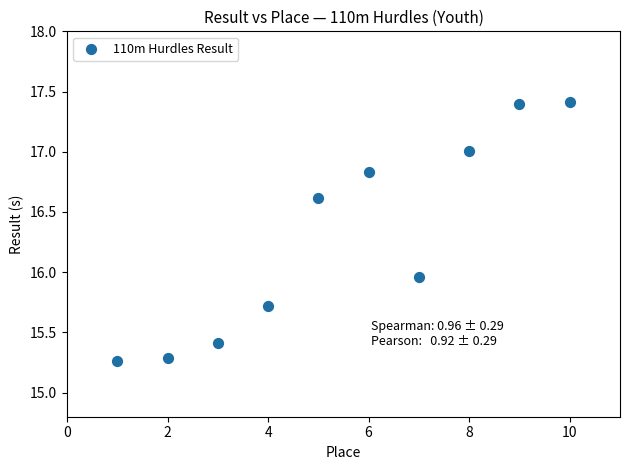

What is the range of X values (max minus min)?

9.0